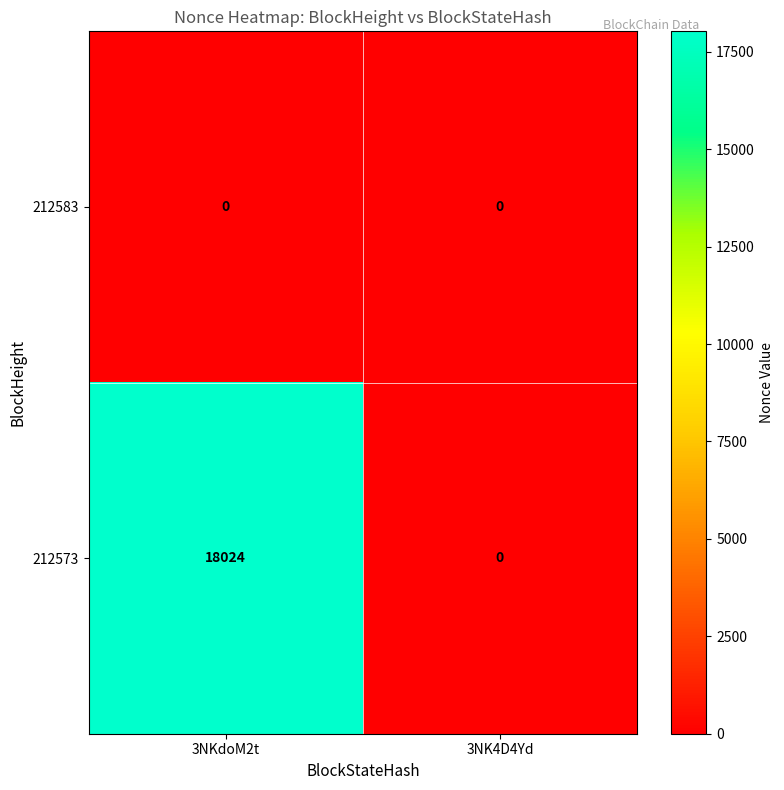

Is it true that 212573 equals 0 at 3NK4D4Yd?

True